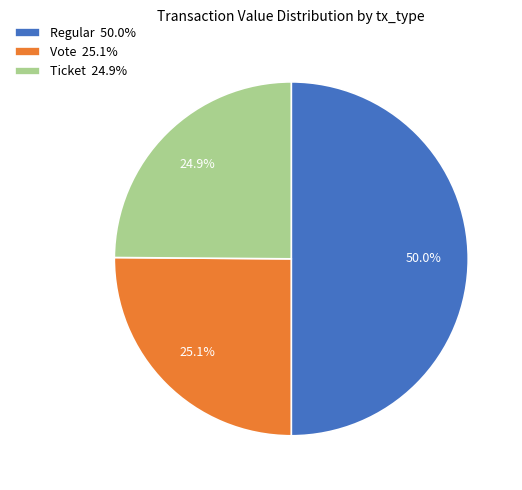

What is the largest slice in the pie chart?

Regular 50.0%